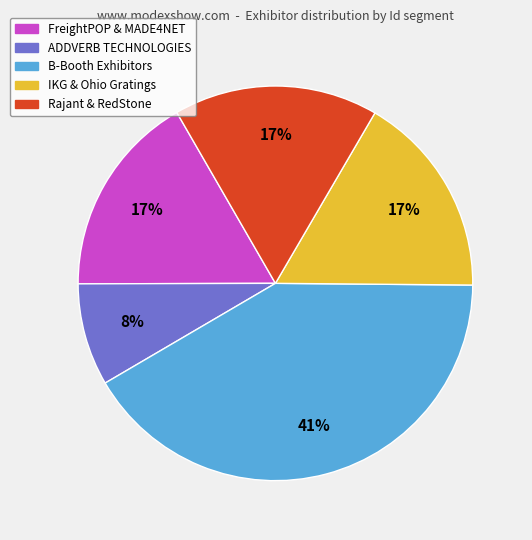

Does any single category account for the majority?

No